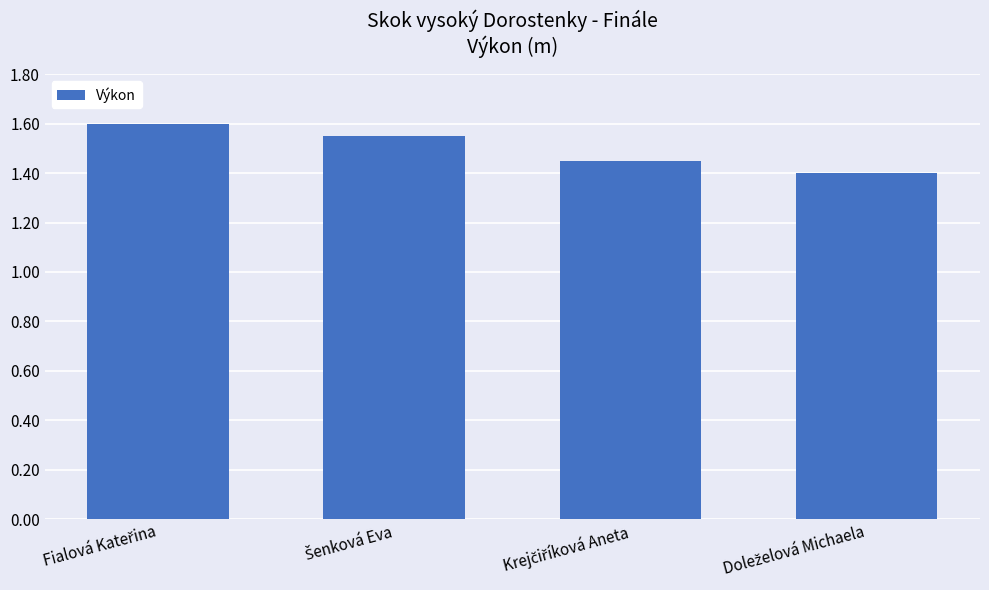

What is the sum of all values?

6.0